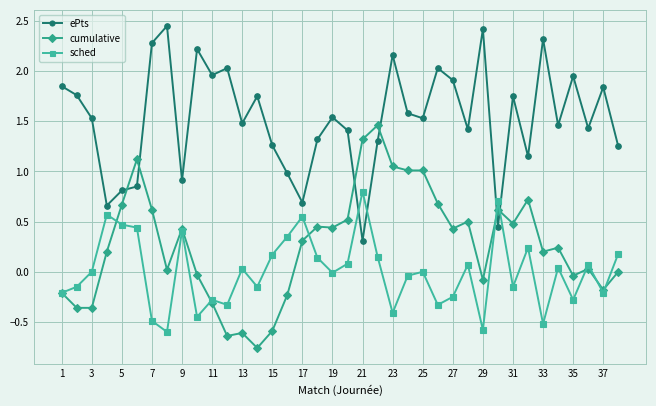

List the series in order of their peak value, lowest first.

sched, cumulative, ePts